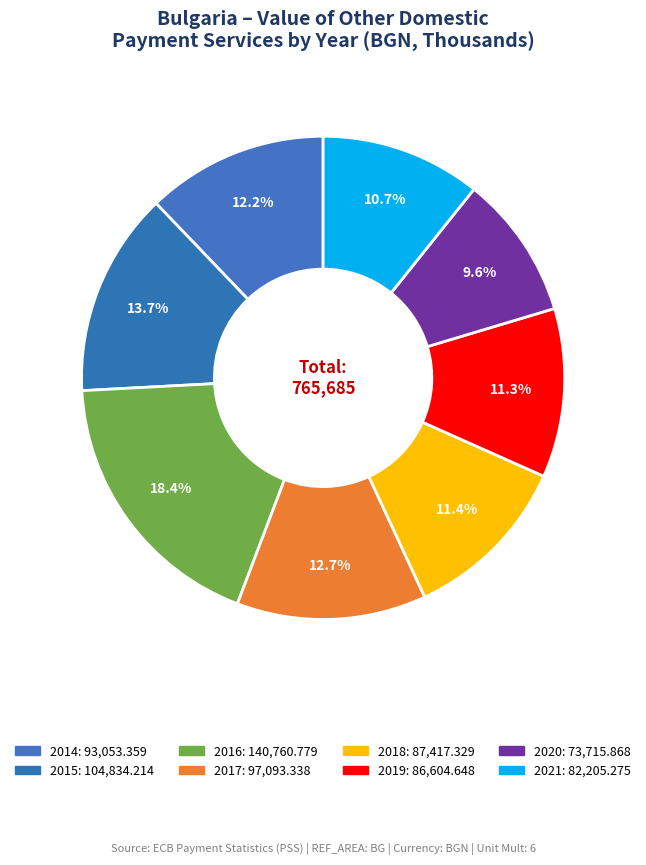

What is the change in value from 2018 to 2019?

-812.7